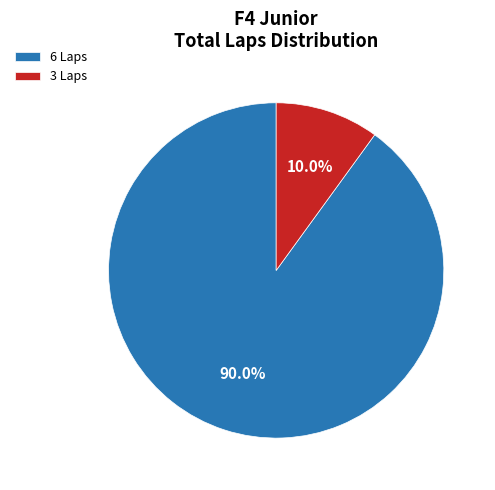

Which has a higher value, 3 Laps or 6 Laps?

6 Laps